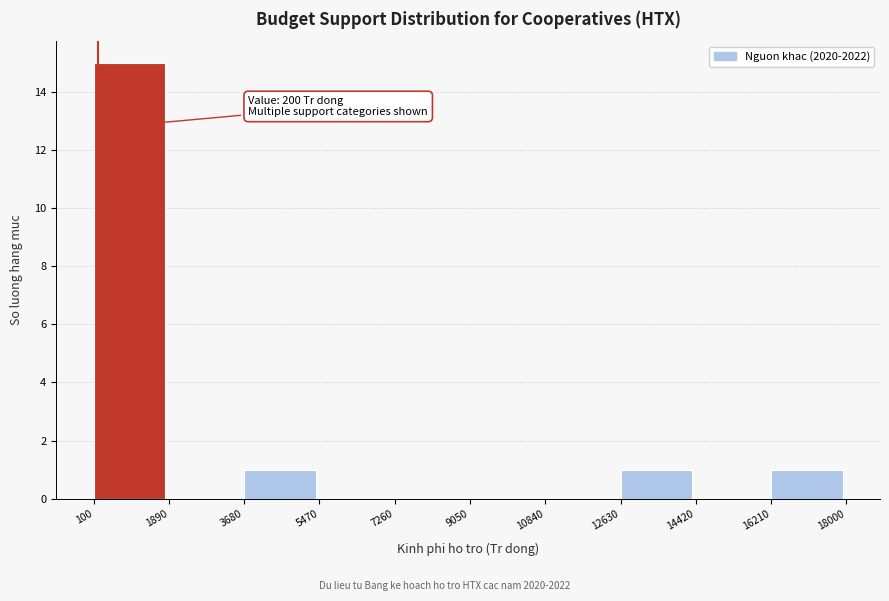

Over which range of the x-axis is the bar tallest?

100 to 1890